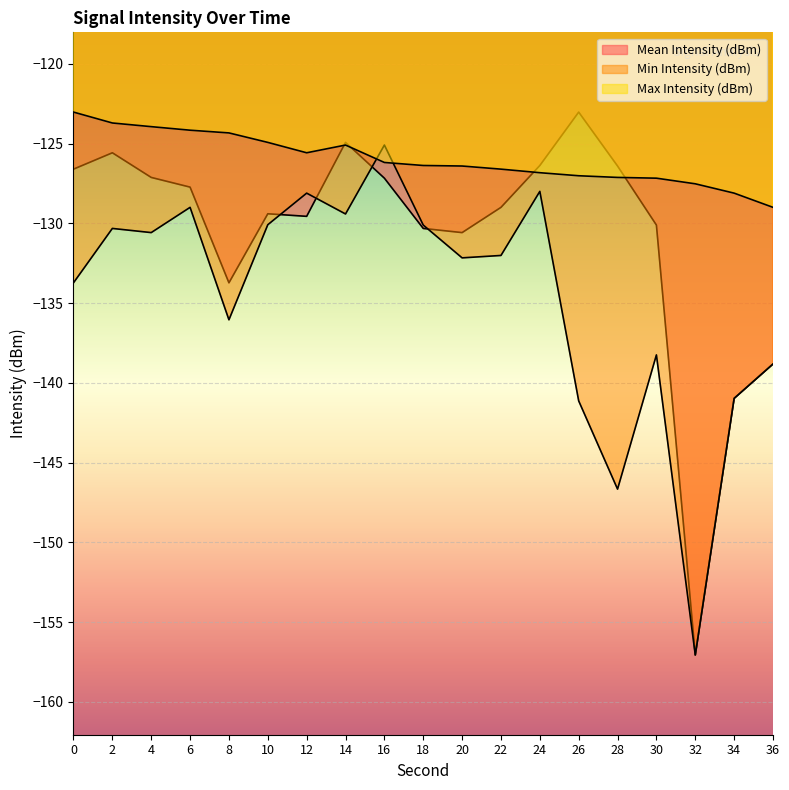

What is the maximum value for Mean Intensity (dBm)?

-123.0